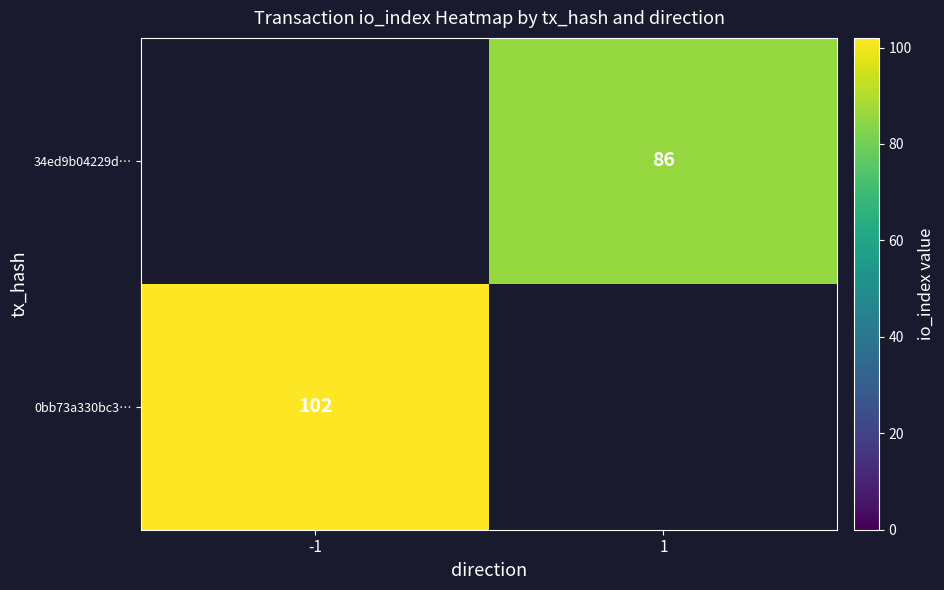

The 0bb73a330bc3… series shows 102 at -1. True or false?

True